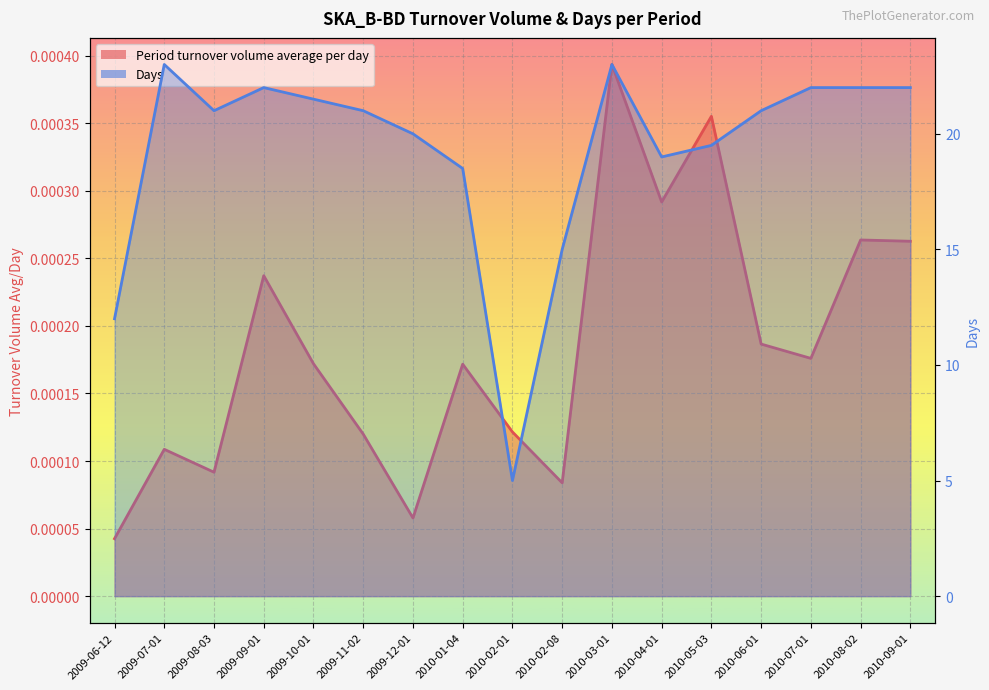

Does the chart display data point markers on the line(s)?

No